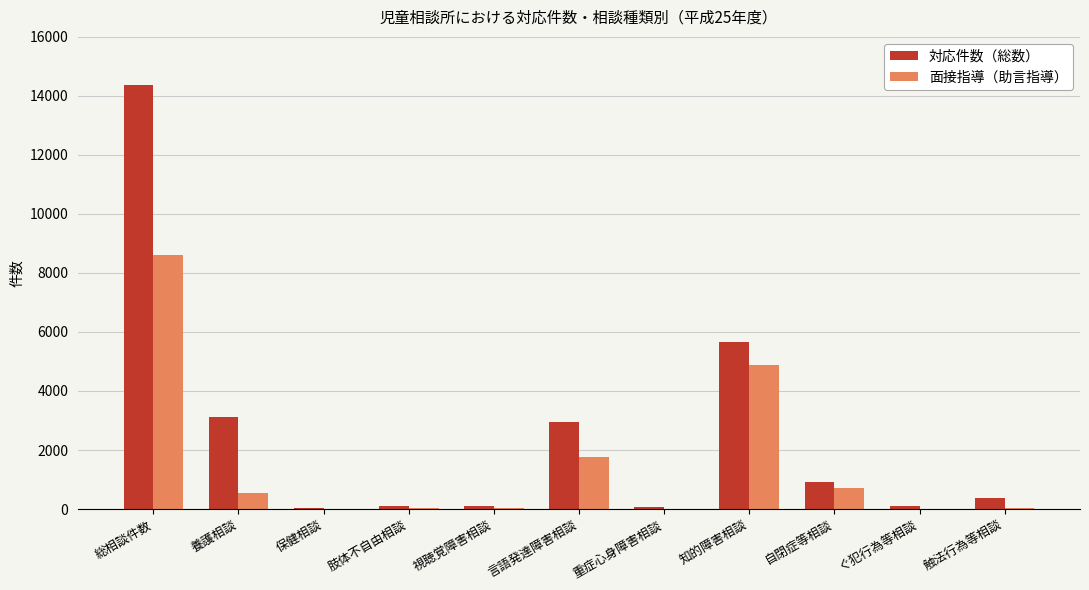

The value of 対応件数（総数） at 視聴覚障害相談 is 92. True or false?

True